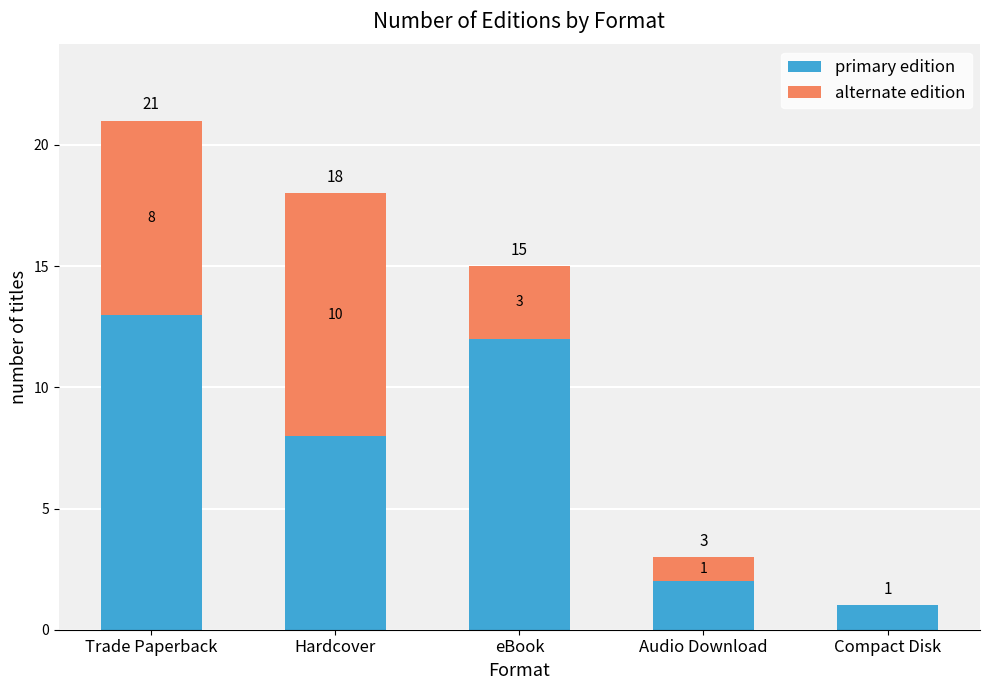

What is the sum of all primary edition values?

36